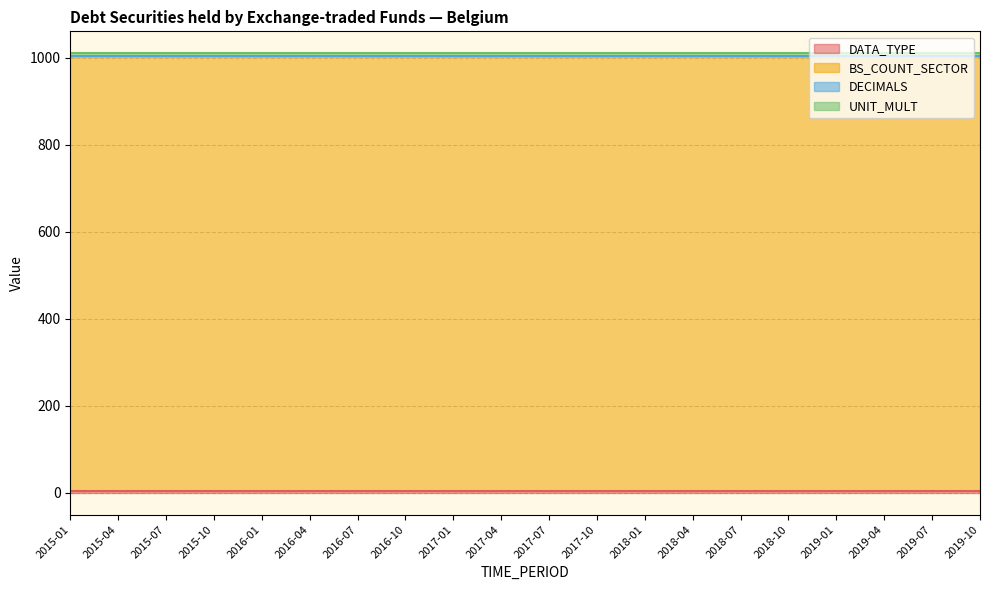

What is the label of the 20th point from the right?

2015-01